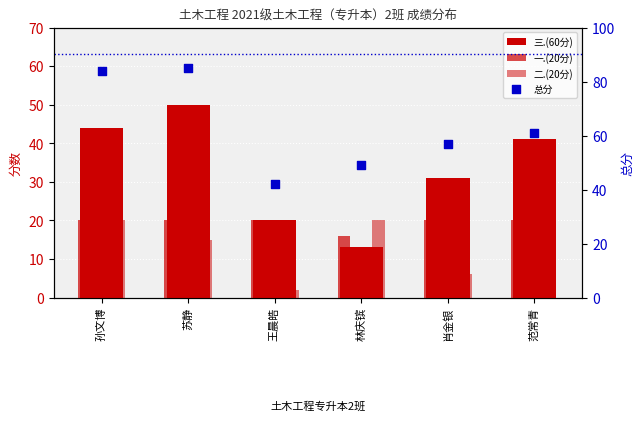

Which series reaches the minimum Y coordinate?

二.(20分)